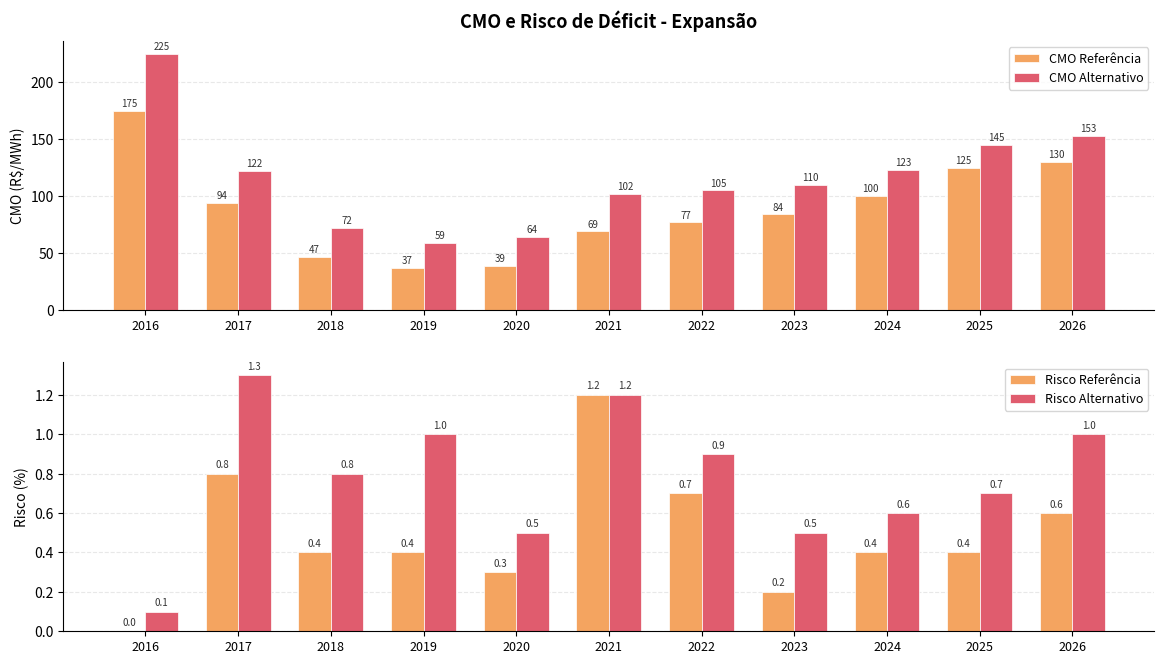

Which series has the widest spread of values?

CMO Alternativo